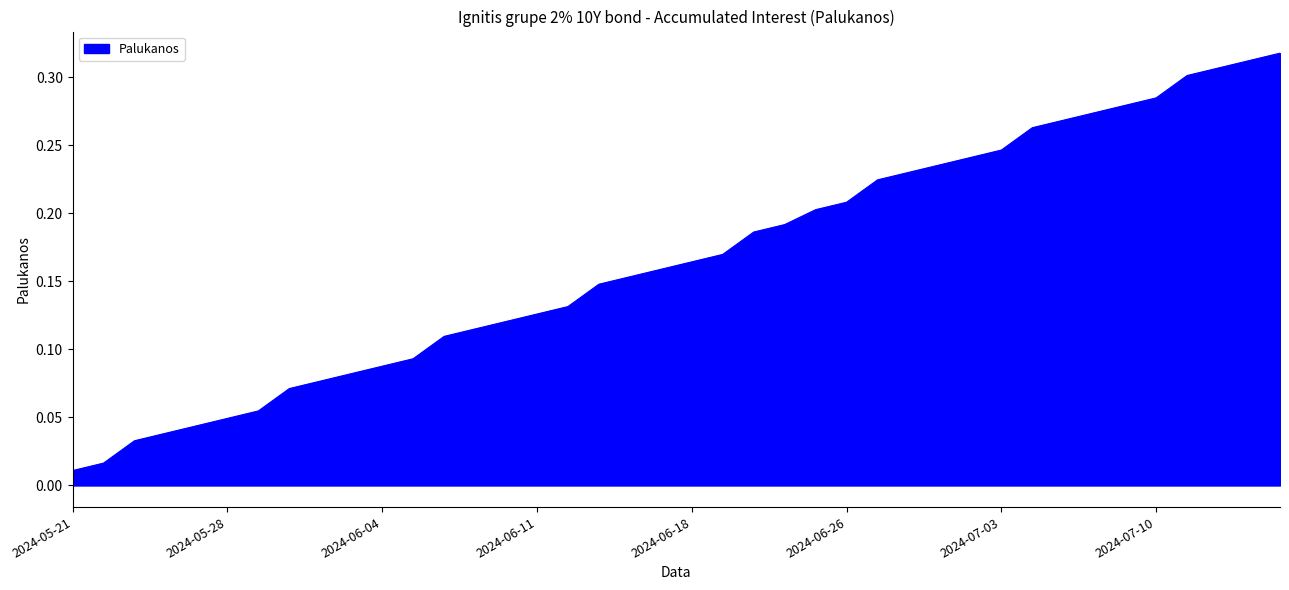

Does the chart display data point markers on the line(s)?

No